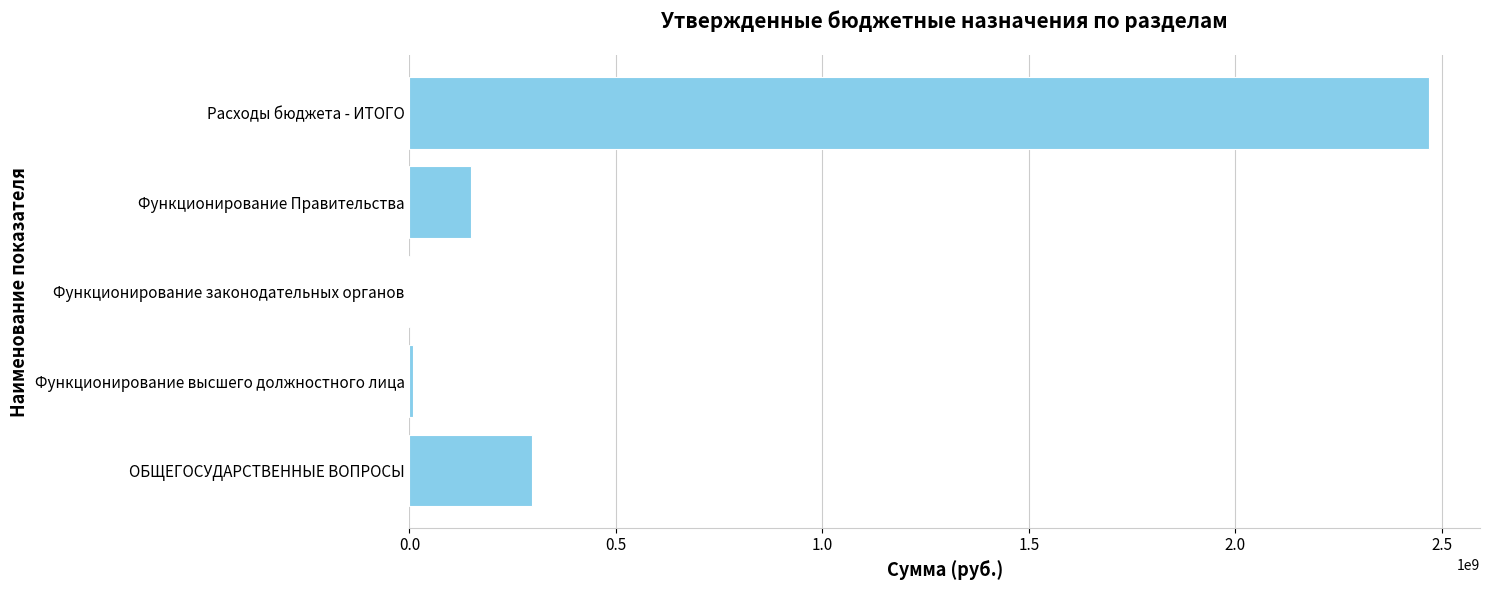

Which label corresponds to the largest value in the chart?

Расходы бюджета - ИТОГО